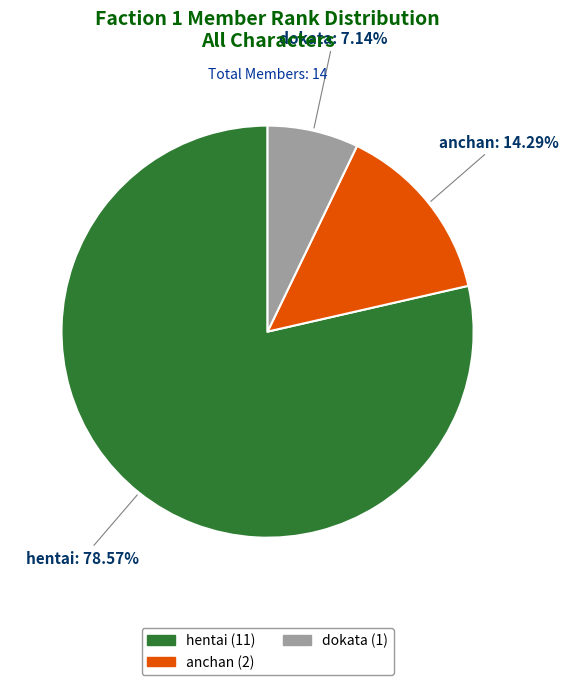

What is the total percentage of anchan and dokata?

21.4%